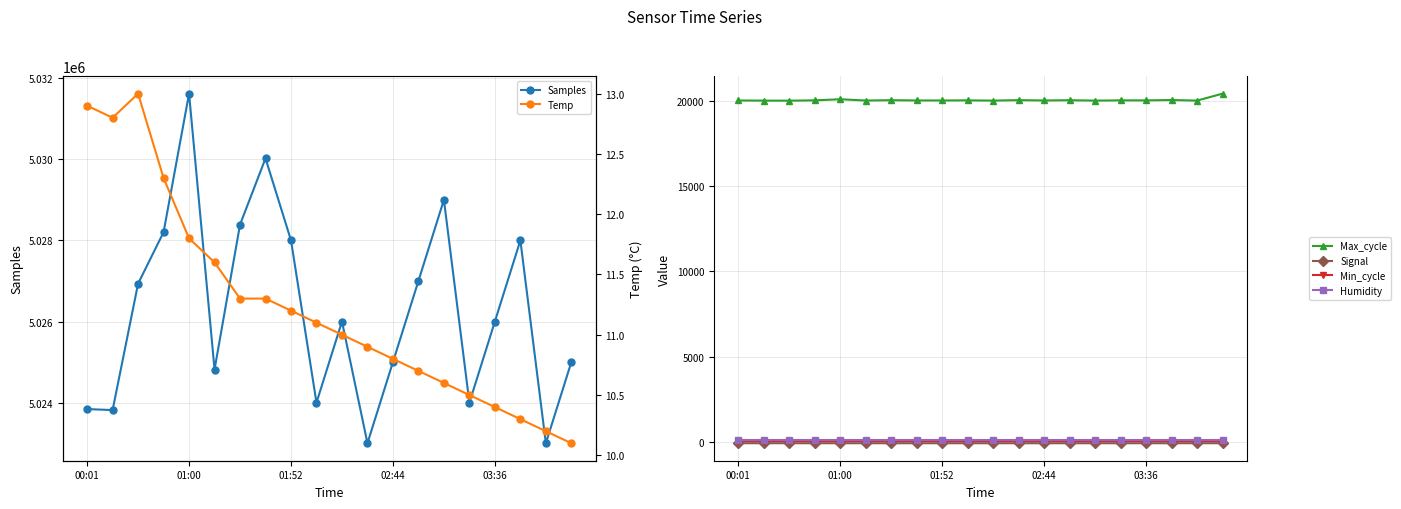

What is the average value of the Samples series?

5026282